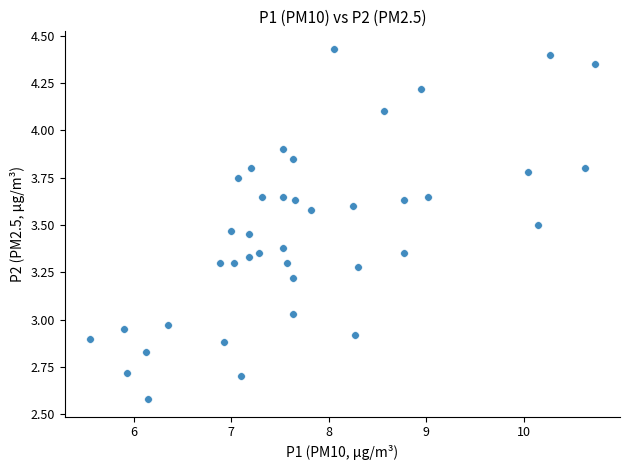

What is the range of X values (max minus min)?

5.2